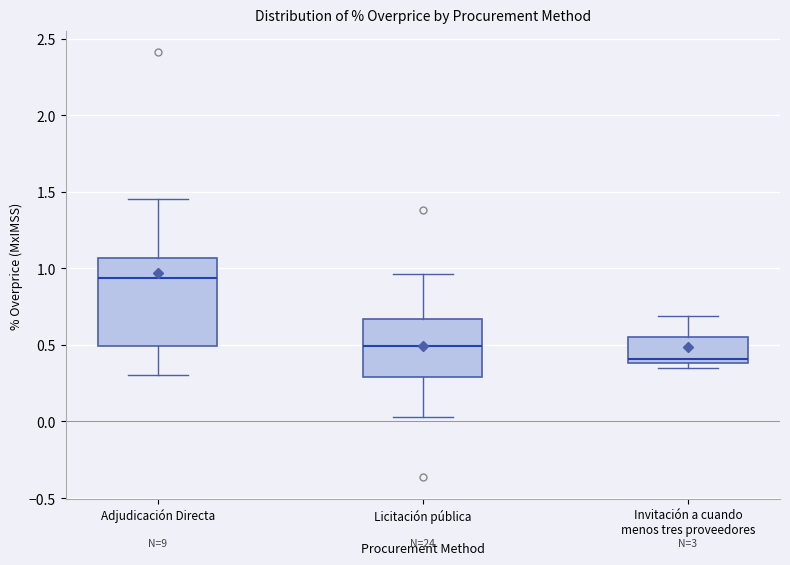

Reading left to right, read every box against the y-axis: the position of its median line, the range the box covers, and the ends of its whiskers. The values are not printed on the chart, so give them approximately, as read against the axis.

Adjudicación Directa: median 0.95, box 0.50 to 1.05, whiskers 0.30 to 1.45
Licitación pública: median 0.50, box 0.30 to 0.65, whiskers 0.05 to 0.95
Invitación a cuando menos tres proveedores: median 0.40 (just above the box's lower edge), box 0.40 to 0.55, whiskers 0.35 to 0.70